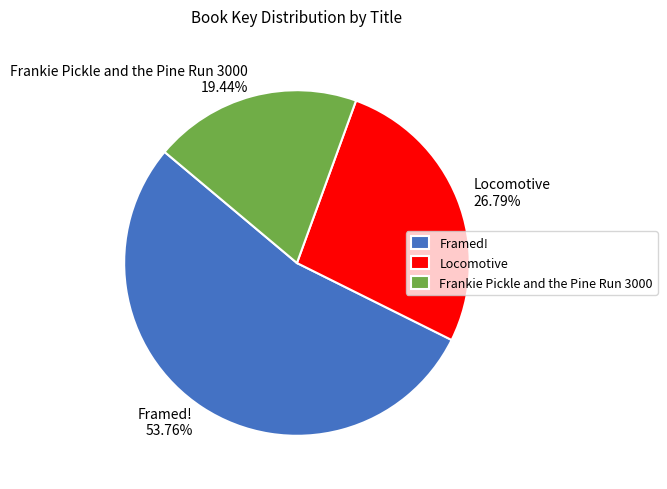

Combined, do Framed! and Frankie Pickle and the Pine Run 3000 account for over 50%?

Yes